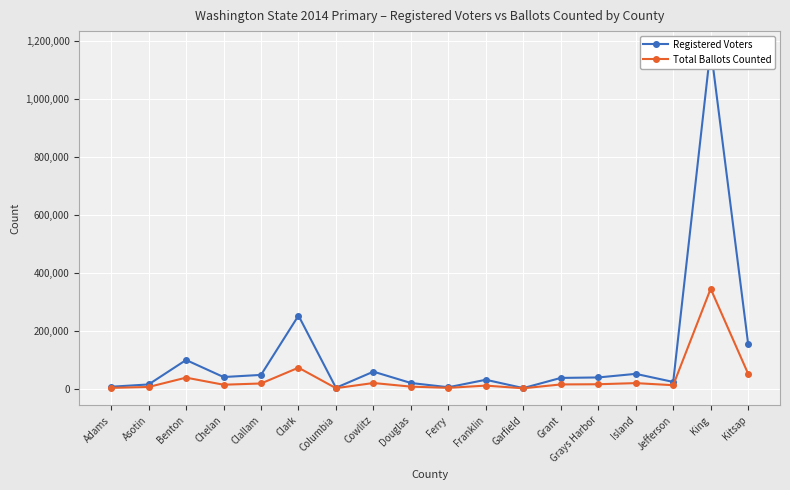

What is the maximum value shown in the chart?

1175330